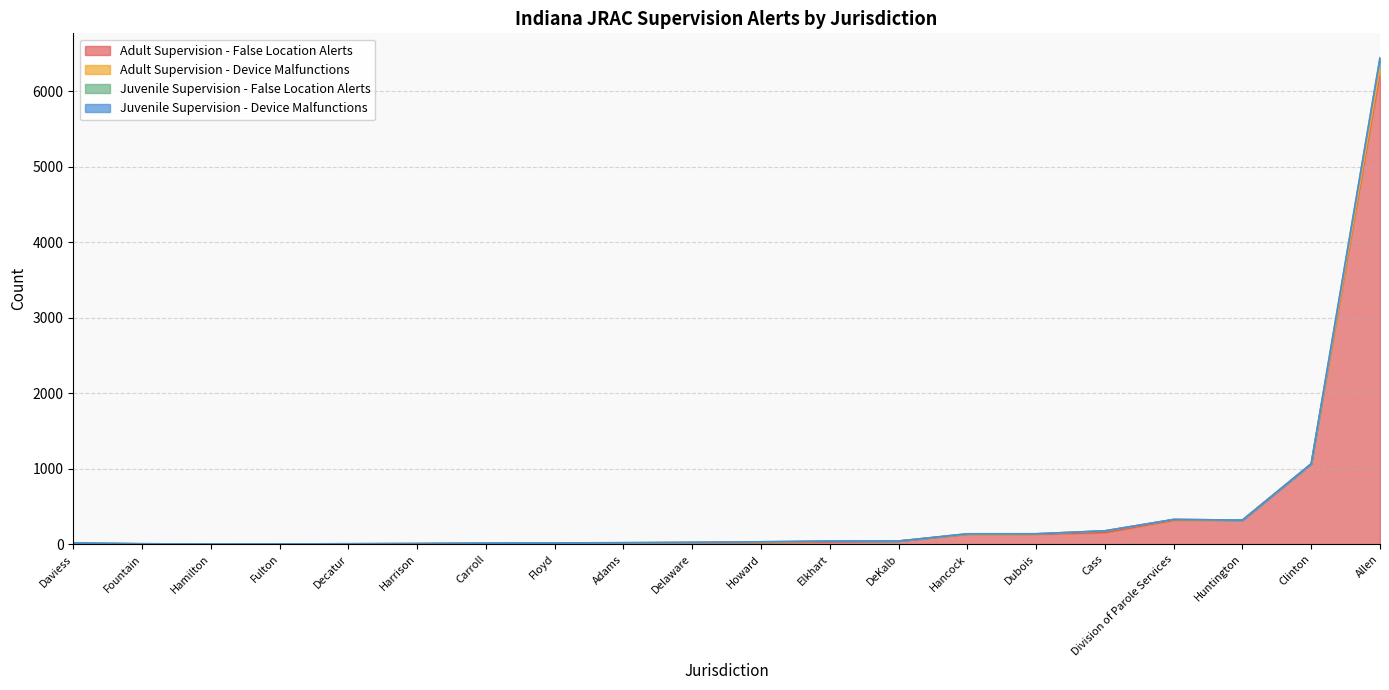

What are all the series names shown in the legend?

Adult Supervision - False Location Alerts, Adult Supervision - Device Malfunctions, Juvenile Supervision - False Location Alerts, Juvenile Supervision - Device Malfunctions